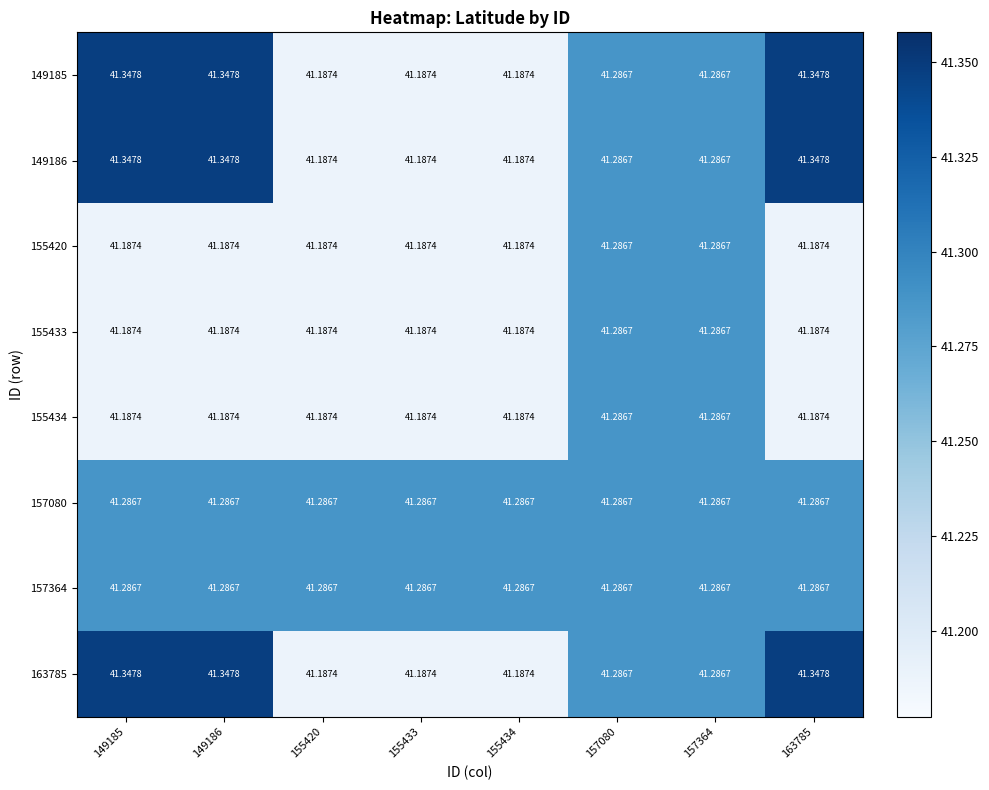

Rank the series at 155434 from lowest to highest value.

149185, 149186, 155420, 155433, 155434, 163785, 157080, 157364